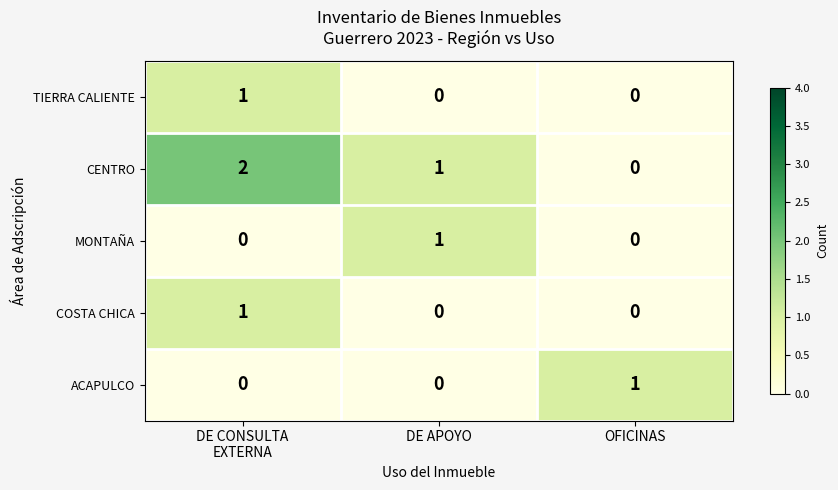

What is the total value across all series at DE APOYO?

2